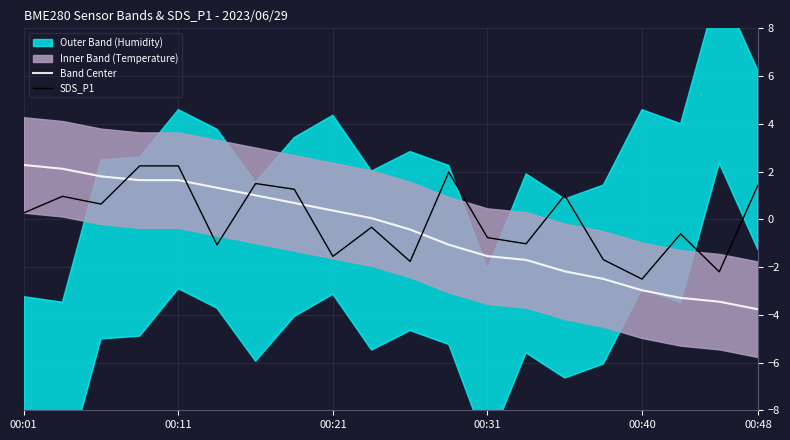

True or false: SDS_P1 has a value of -1.8 at 10.

True